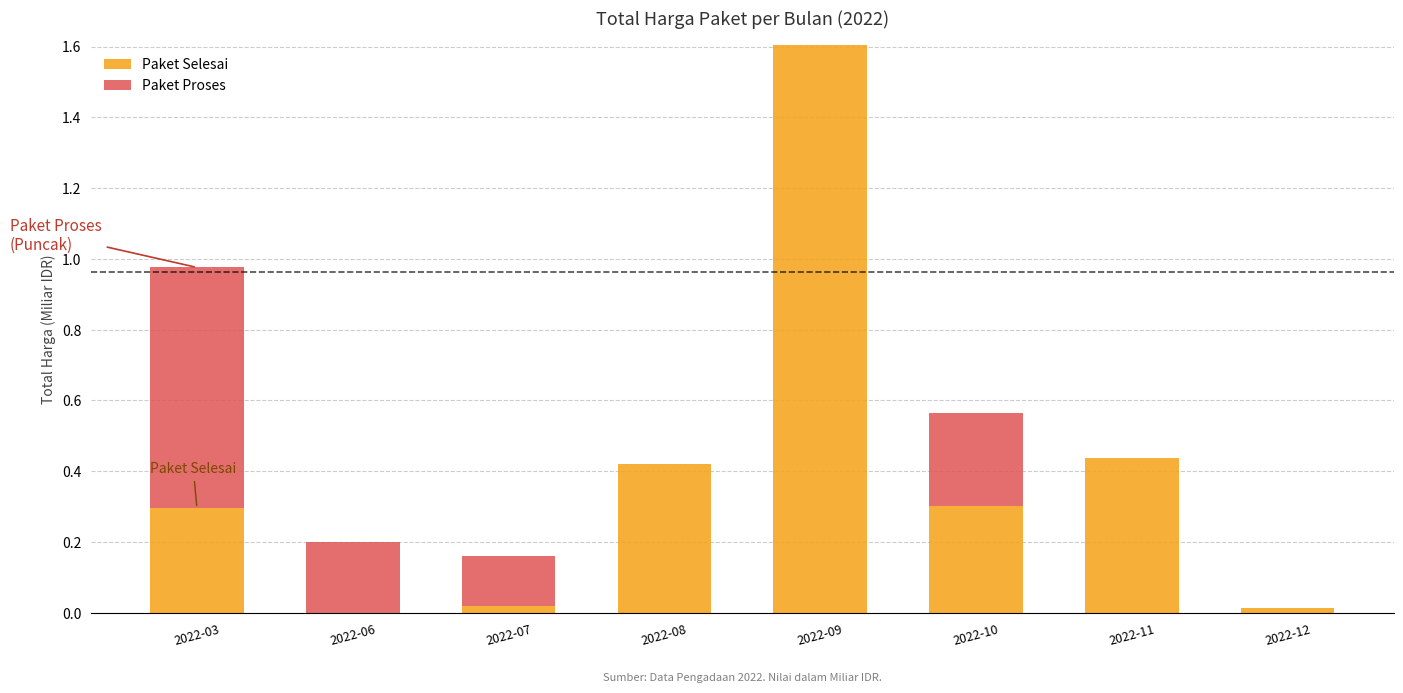

Are the bars grouped side by side (vs. stacked)?

No